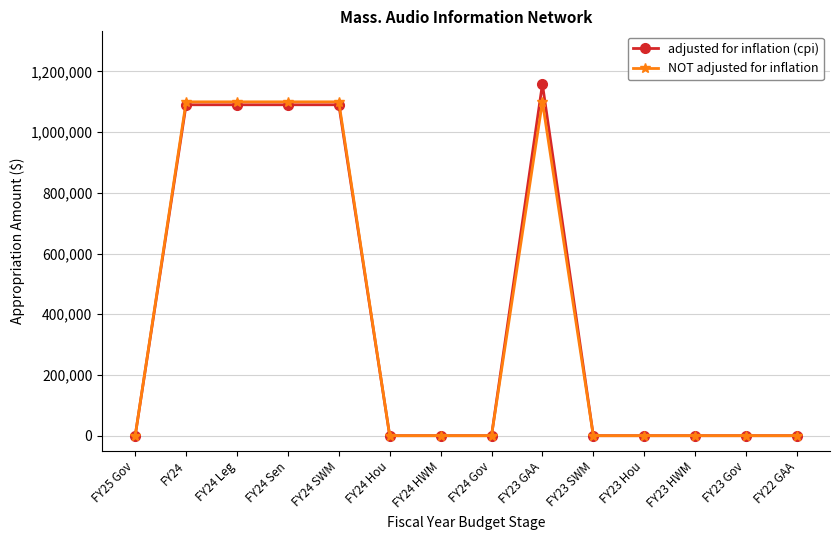

Which label corresponds to the largest value in the chart?

FY23 GAA